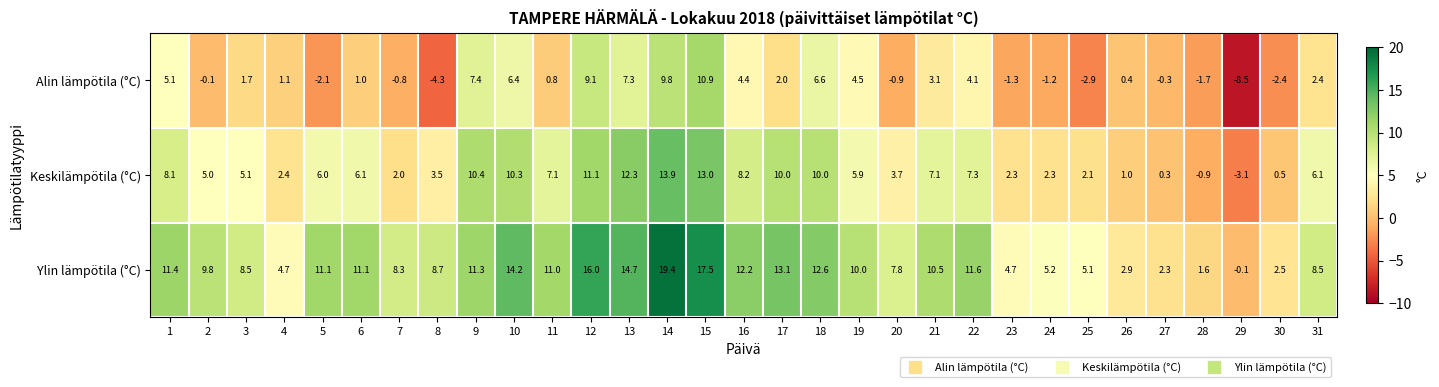

True or false: Keskilämpötila (°C) has a value of 6.0 at 20.

False